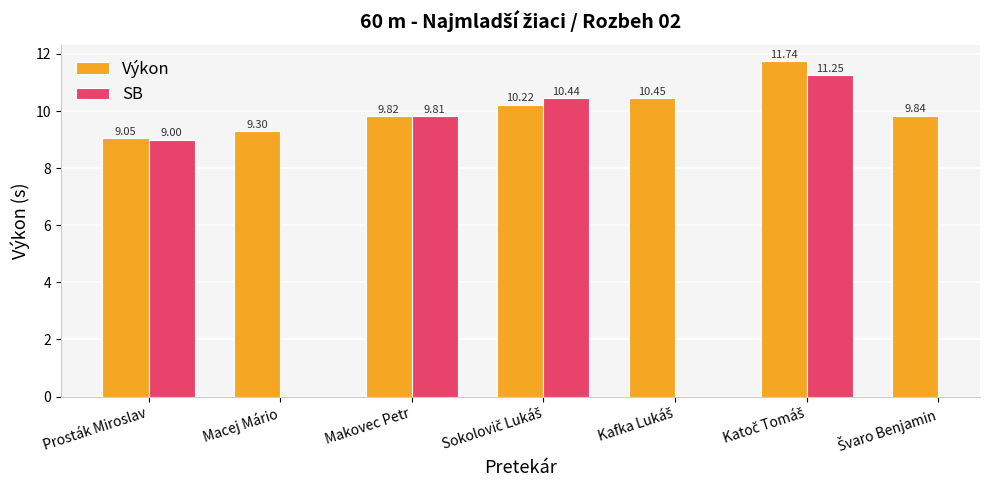

What value does the SB series have at Prosták Miroslav?

9.0